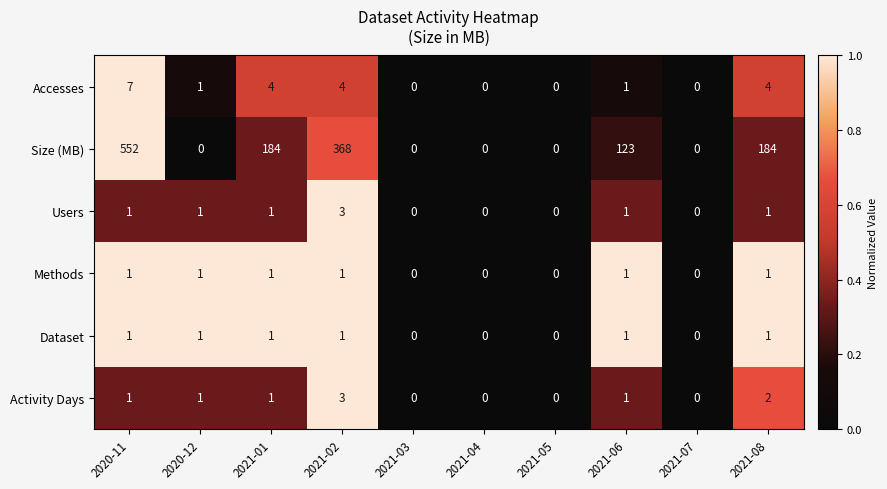

Which series has the largest total across all categories?

Size (MB)